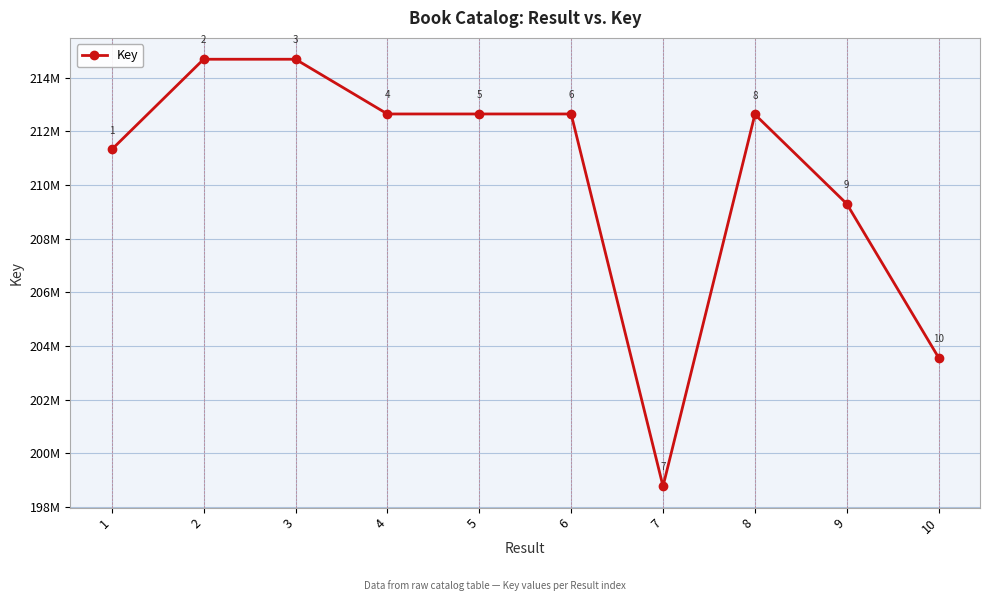

Is this an area chart (filled region under the line)?

No